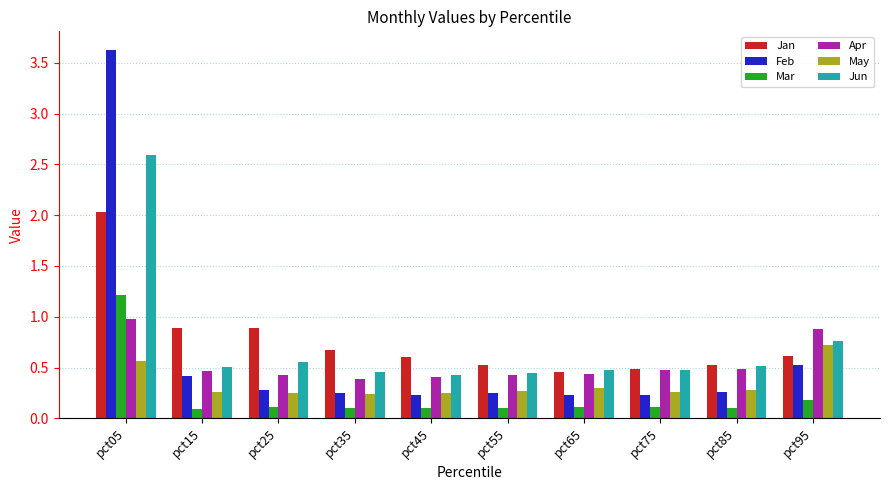

How many categories are shown in the chart?

10